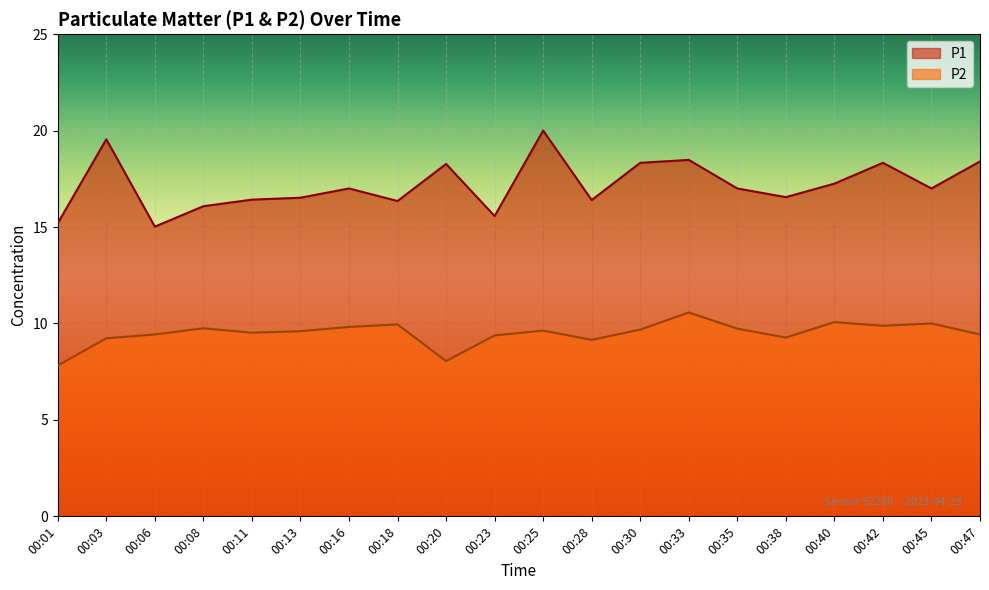

Reading right to left, extract all data points from this chart.

P1: 18.4	17.0	18.3	17.2	16.6	17.0	18.5	18.3	16.4	20.0	15.6	18.3	16.4	17.0	16.5	16.4	16.1	15.0	19.6	15.2
P2: 9.4	10.0	9.9	10.1	9.3	9.7	10.6	9.7	9.2	9.6	9.4	8.1	9.9	9.8	9.6	9.5	9.8	9.4	9.2	7.8